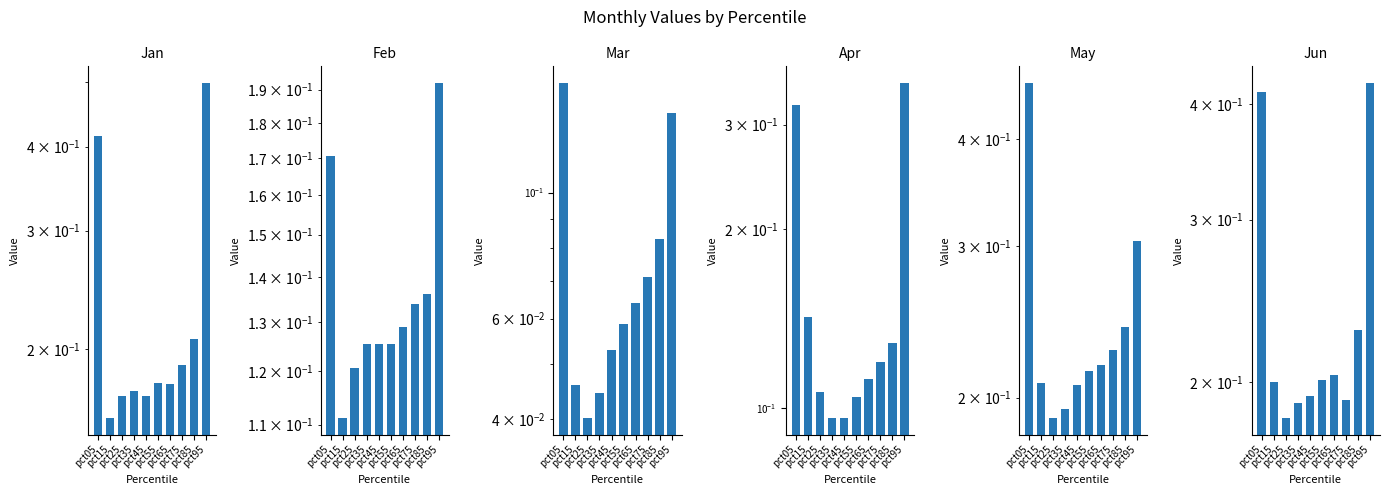

Which series has the widest spread of values?

Jan